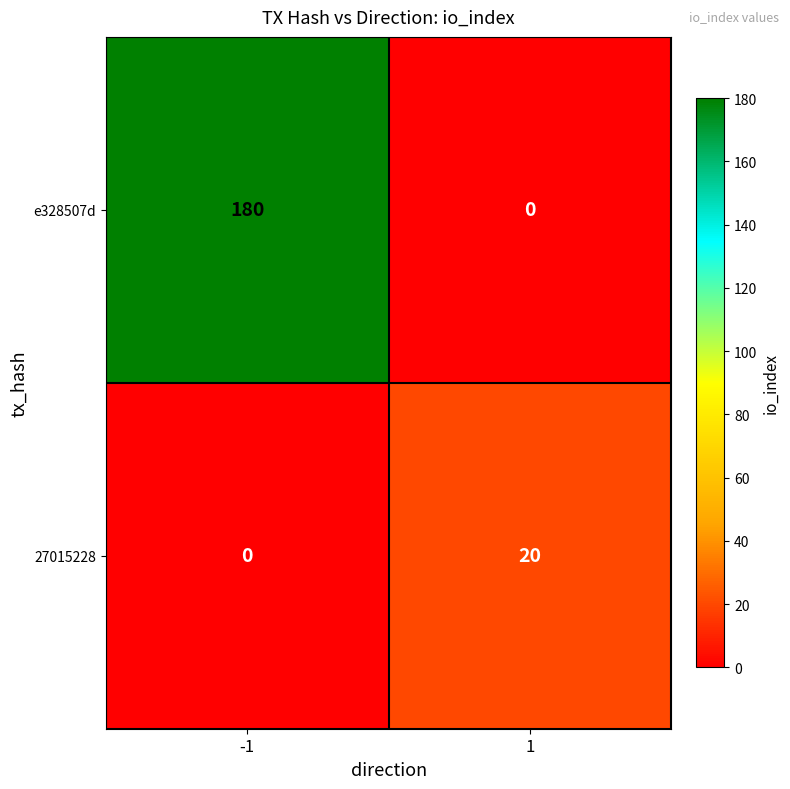

Reading right to left, what are all the values shown in this chart?

e328507d: 0	180
27015228: 20	0